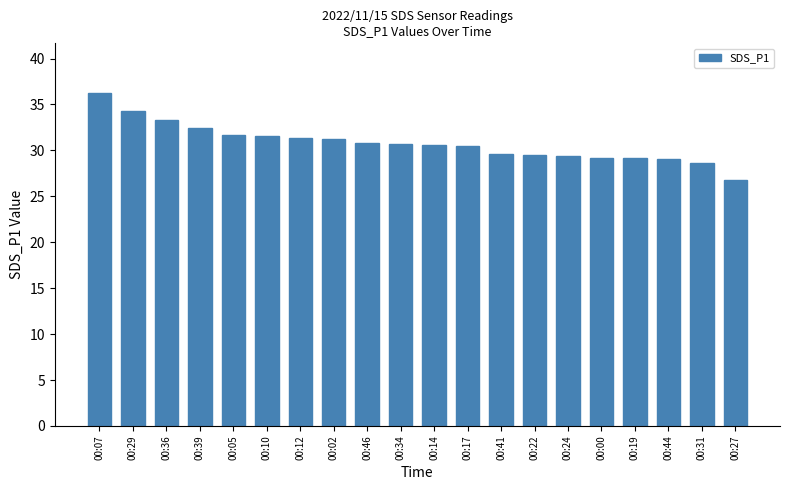

What is the difference between the values at 00:05 and 00:41?

2.0